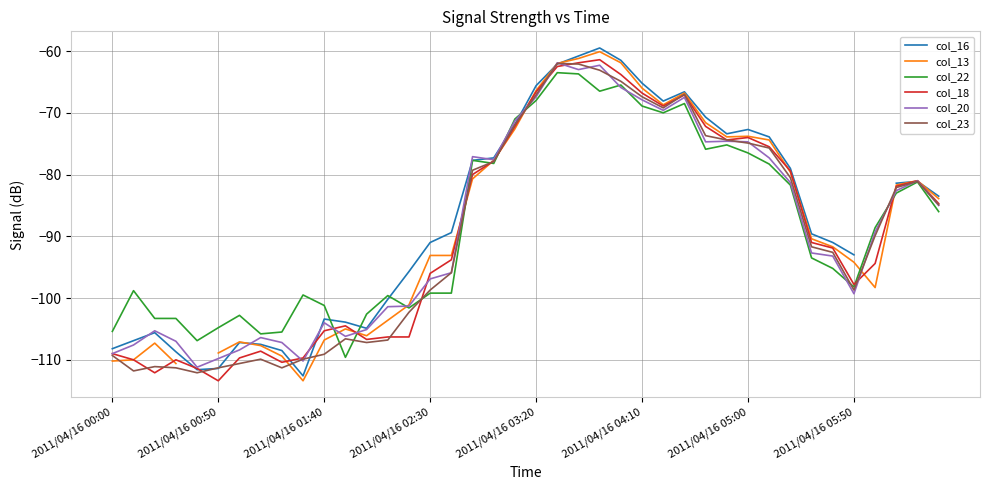

Rank the series by their average value, from lowest to highest.

col_18, col_16, col_13, col_23, col_20, col_22